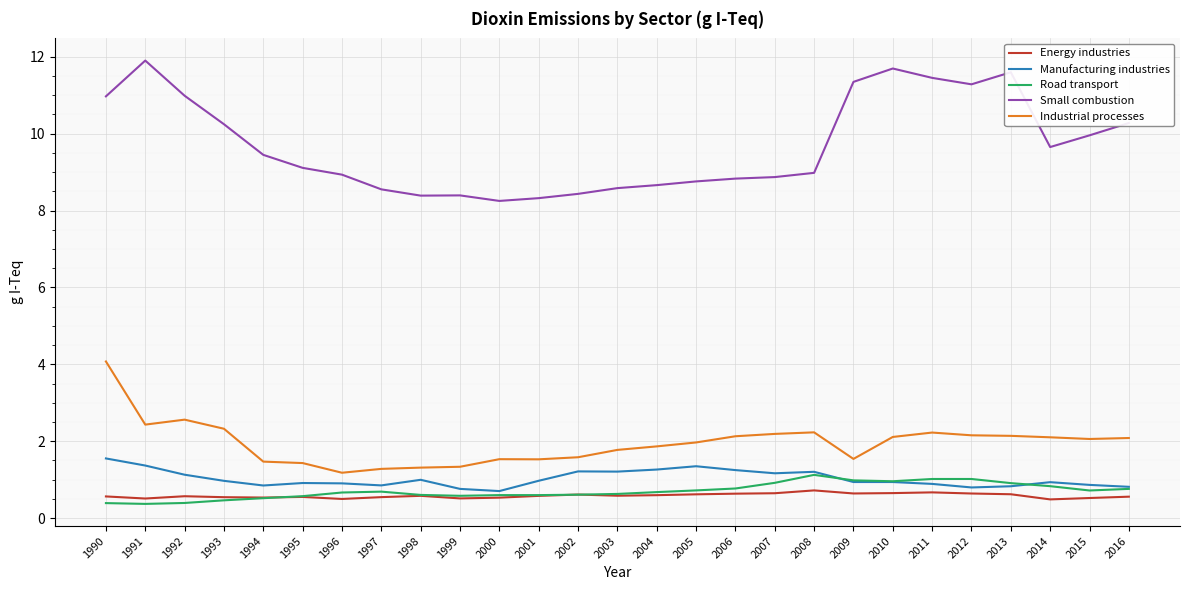

What is the average value of the Energy industries series?

0.6